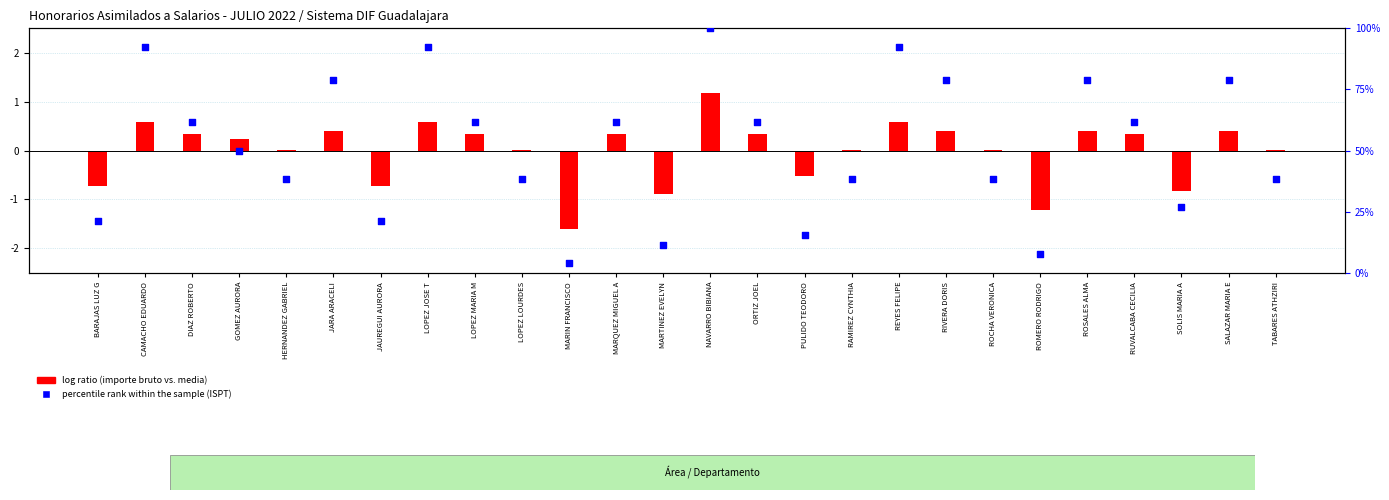

Which has a higher value, RUVALCABA CECILIA or TABARES ATHZIRI?

RUVALCABA CECILIA